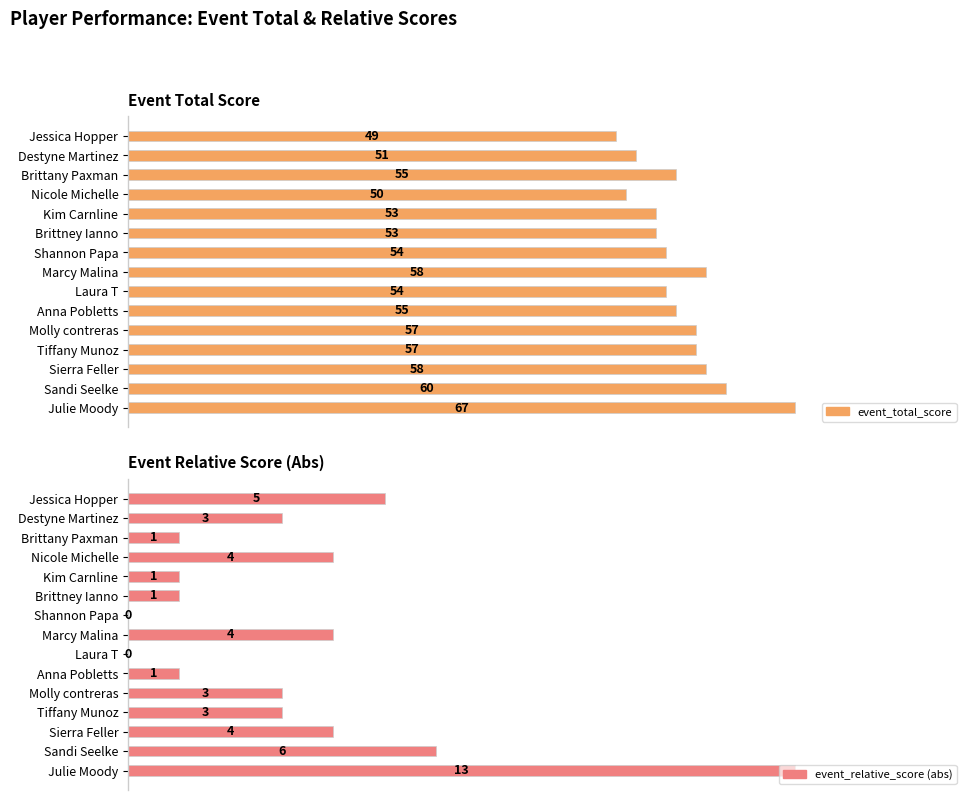

Is the value of event_total_score at Molly contreras greater than the value of event_relative_score (abs) at Tiffany Munoz?

Yes